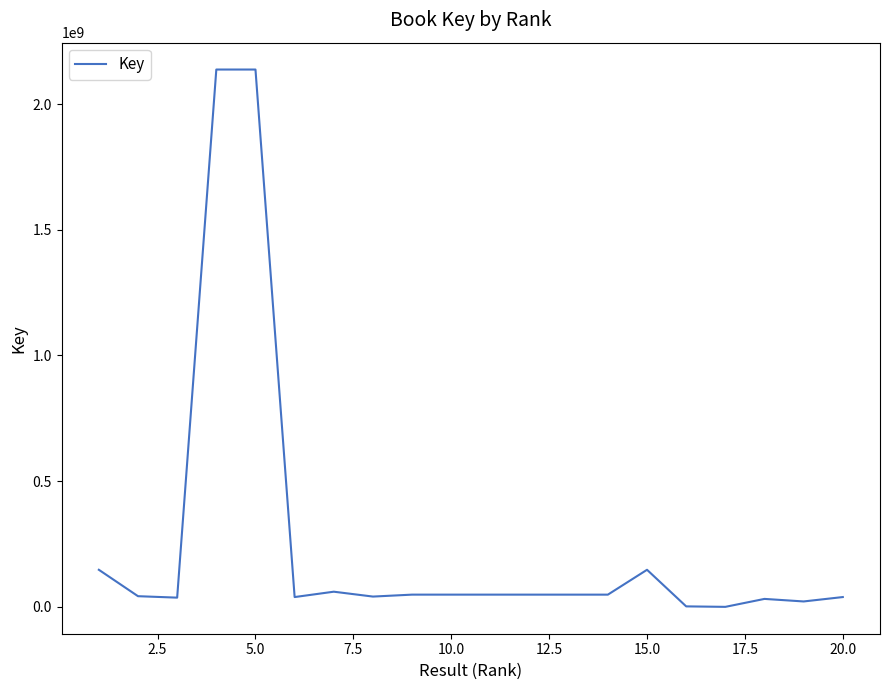

What is the maximum value shown in the chart?

2137678908